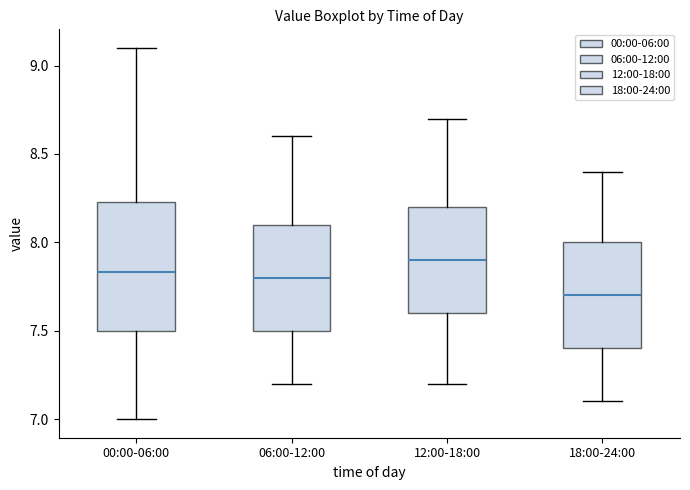

Reading left to right, transcribe this box plot: for each box, give where its median line is, the range the box spans, and where its two whiskers end, as read against the y-axis. The values are not printed on the chart, so give them approximately, as read against the axis.

00:00-06:00: median 7.85, box 7.50 to 8.25, whiskers 7.00 to 9.10
06:00-12:00: median 7.80, box 7.50 to 8.10, whiskers 7.20 to 8.60
12:00-18:00: median 7.90, box 7.60 to 8.20, whiskers 7.20 to 8.70
18:00-24:00: median 7.70, box 7.40 to 8.00, whiskers 7.10 to 8.40